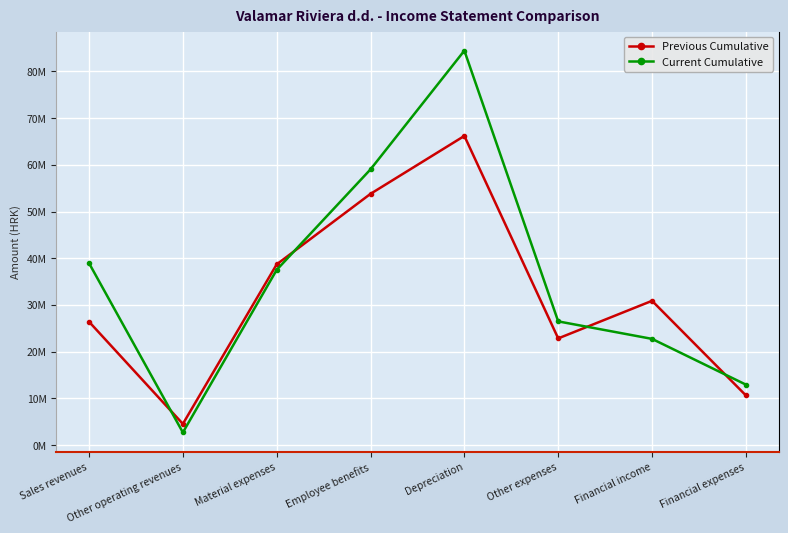

True or false: Previous Cumulative has more than 0 points higher than both neighbors.

True